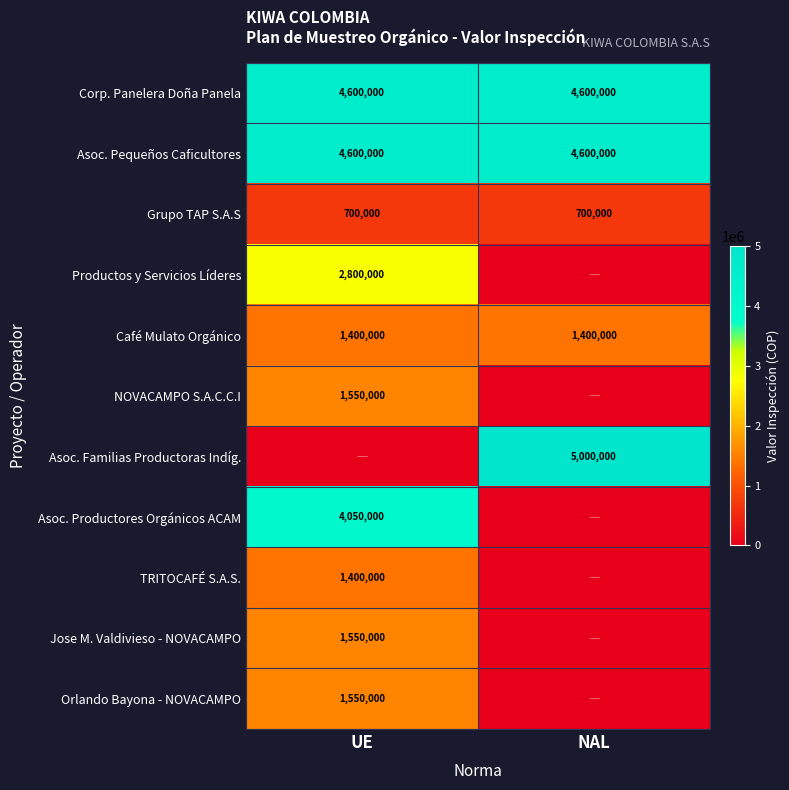

What is the approximate value of Grupo TAP S.A.S at UE?

700000